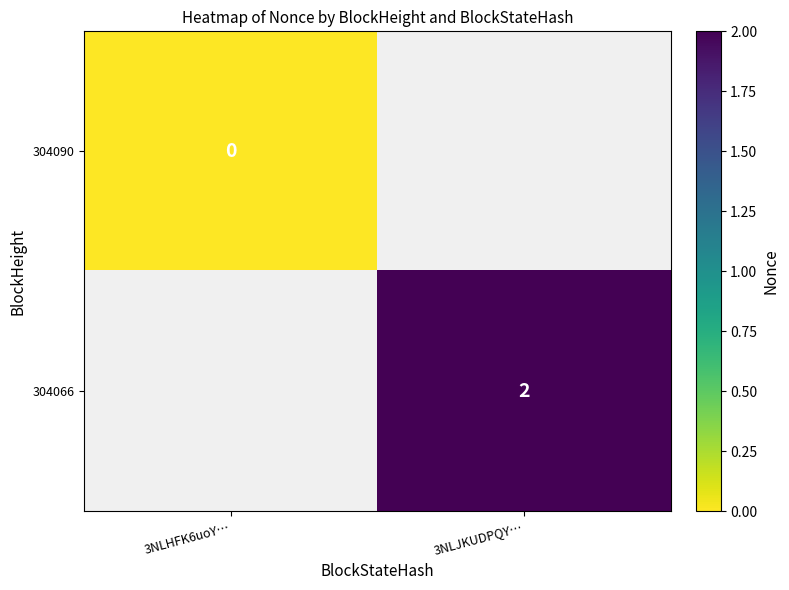

The value of 304066 at 3NLJKUDPQY… is 1. True or false?

False